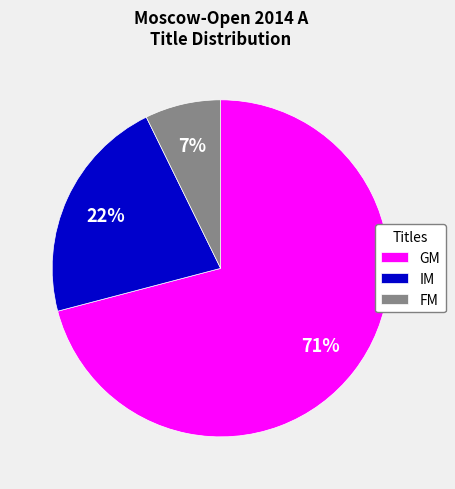

To the nearest percent, what portion does FM represent?

7%